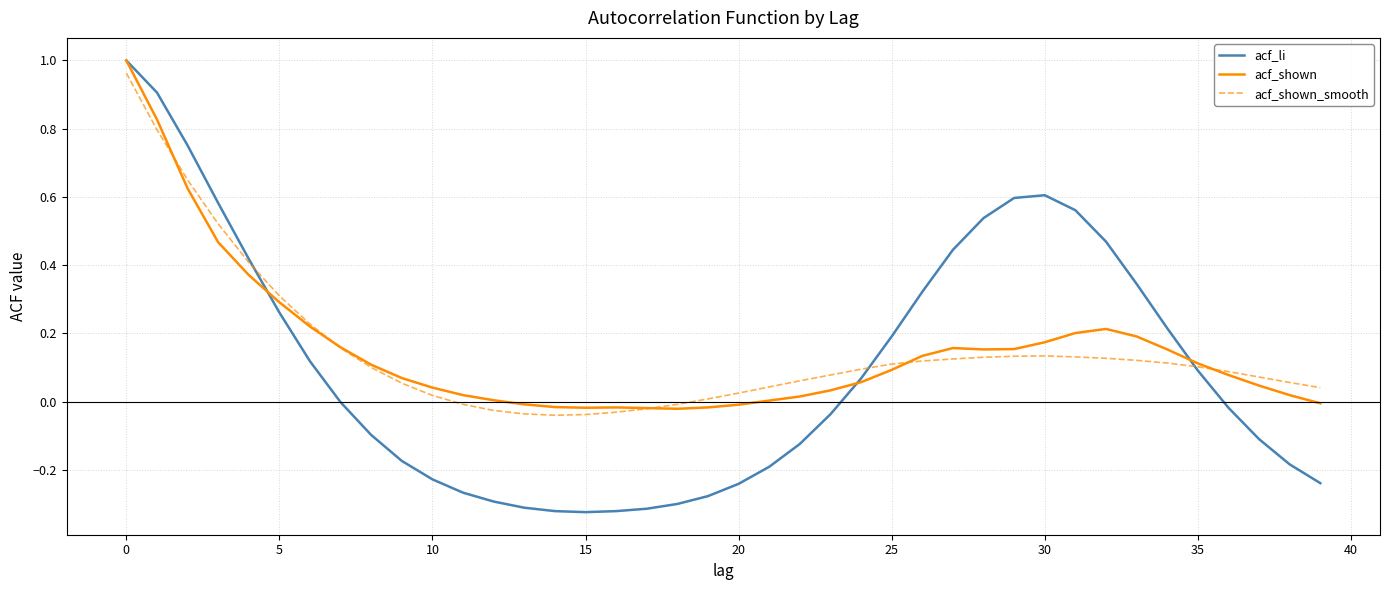

Which series has the widest spread of values?

acf_li